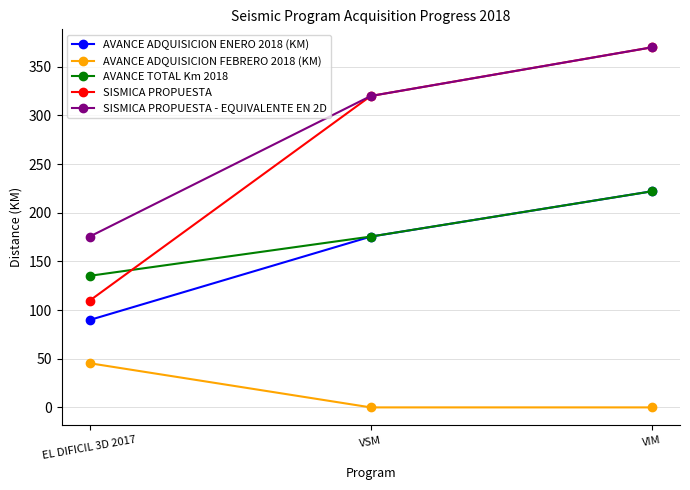

What is the label of the 1st point from the right?

VIM